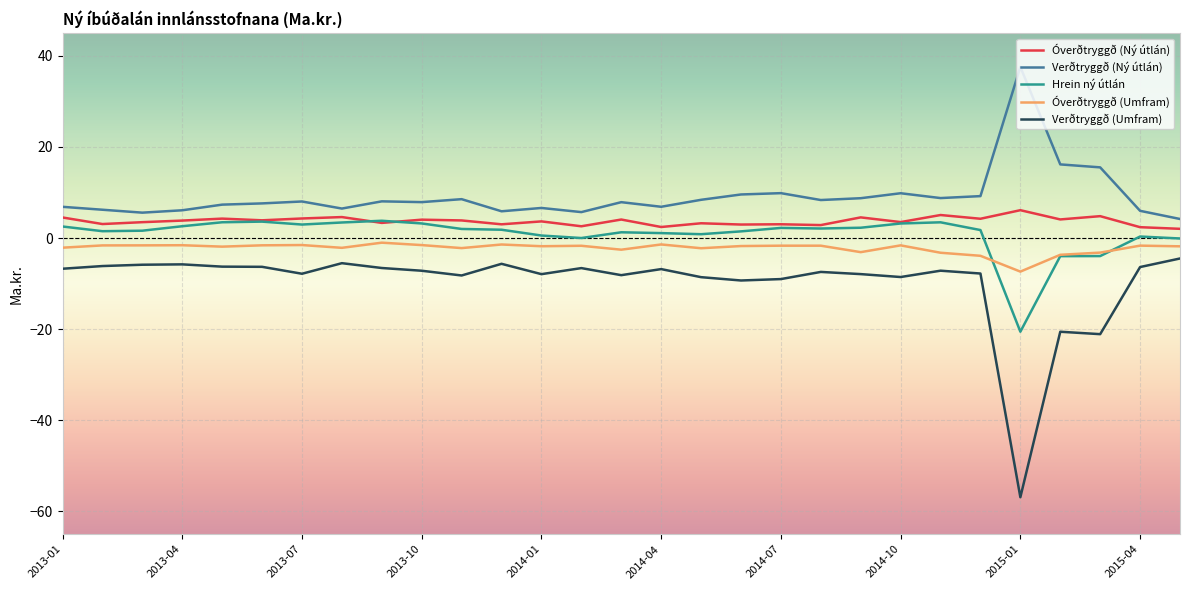

Which series has the widest spread of values?

Verðtryggð (Umfram)